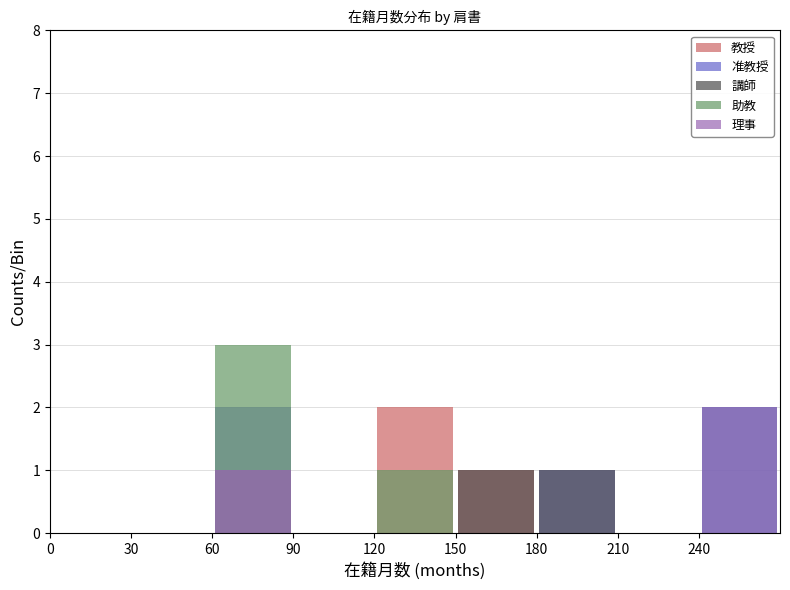

How many bars are there in each group?

5